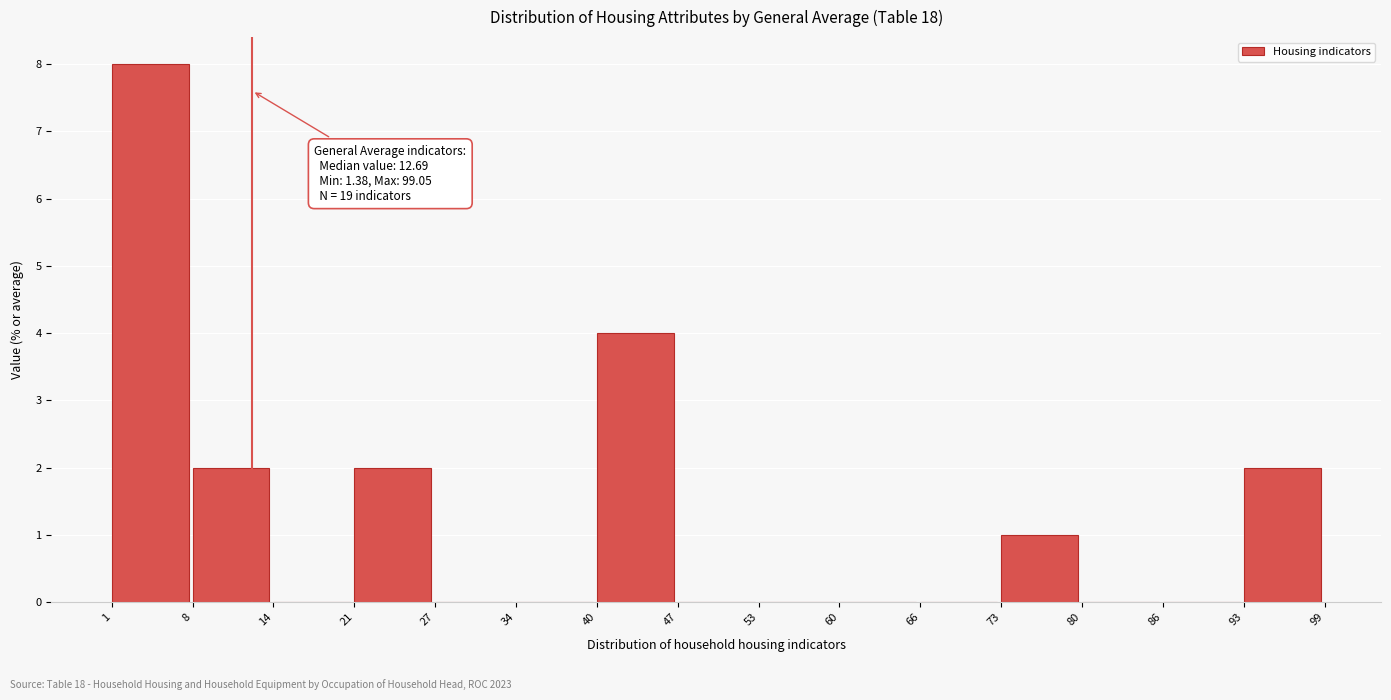

Over which range of the x-axis is the bar tallest?

1 to 8